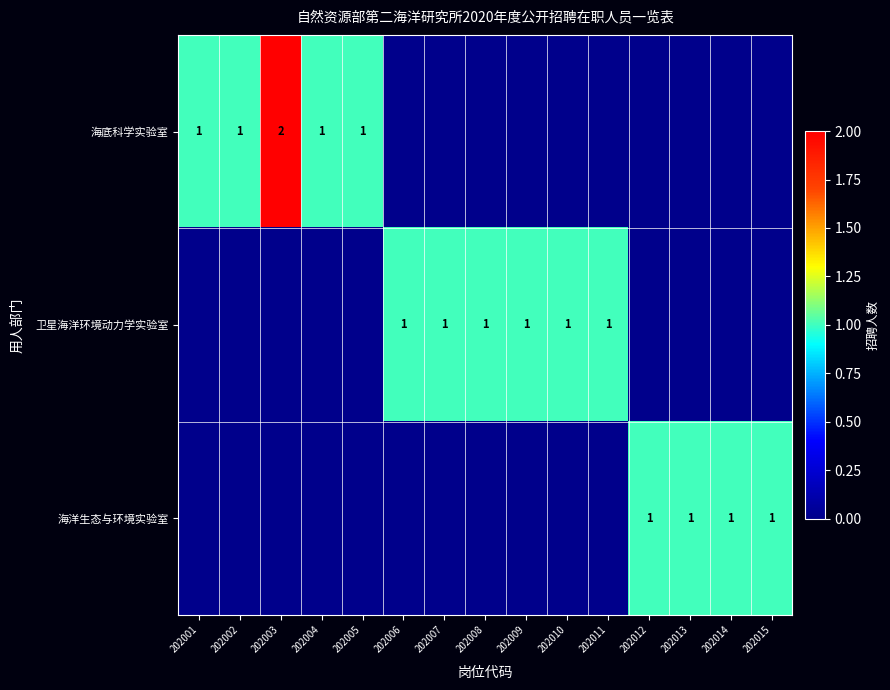

True or false: 卫星海洋环境动力学实验室 has a value of 1 at 202010.

True